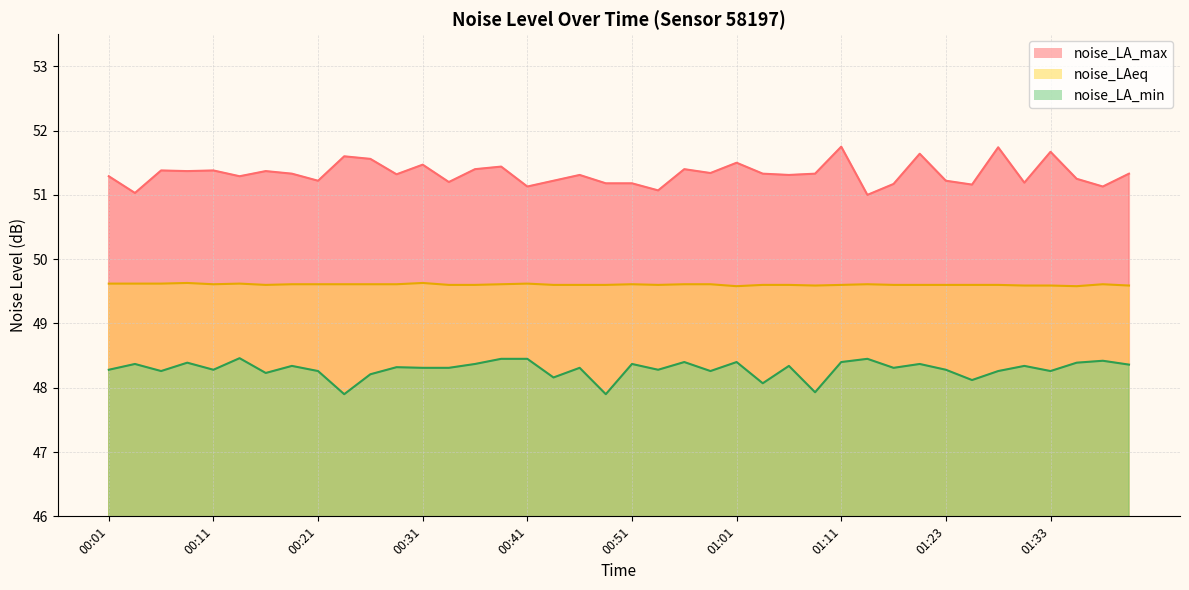

Reading left to right, extract all data points from this chart.

noise_LA_max: 00:01=51.3	00:03=51.0	00:06=51.4	00:08=51.4	00:11=51.4	00:13=51.3	00:16=51.4	00:18=51.3	00:21=51.2	00:23=51.6	00:26=51.6	00:28=51.3	00:31=51.5	00:33=51.2	00:36=51.4	00:38=51.4	00:41=51.1	00:43=51.2	00:46=51.3	00:48=51.2	00:51=51.2	00:53=51.1	00:56=51.4	00:58=51.3	01:01=51.5	01:03=51.3	01:06=51.3	01:08=51.3	01:11=51.8	01:14=51.0	01:17=51.2	01:19=51.6	01:23=51.2	01:25=51.2	01:28=51.7	01:30=51.2	01:33=51.7	01:35=51.2	01:38=51.1	01:41=51.3
noise_LAeq: 00:01=49.6	00:03=49.6	00:06=49.6	00:08=49.6	00:11=49.6	00:13=49.6	00:16=49.6	00:18=49.6	00:21=49.6	00:23=49.6	00:26=49.6	00:28=49.6	00:31=49.6	00:33=49.6	00:36=49.6	00:38=49.6	00:41=49.6	00:43=49.6	00:46=49.6	00:48=49.6	00:51=49.6	00:53=49.6	00:56=49.6	00:58=49.6	01:01=49.6	01:03=49.6	01:06=49.6	01:08=49.6	01:11=49.6	01:14=49.6	01:17=49.6	01:19=49.6	01:23=49.6	01:25=49.6	01:28=49.6	01:30=49.6	01:33=49.6	01:35=49.6	01:38=49.6	01:41=49.6
noise_LA_min: 00:01=48.3	00:03=48.4	00:06=48.3	00:08=48.4	00:11=48.3	00:13=48.5	00:16=48.2	00:18=48.3	00:21=48.3	00:23=47.9	00:26=48.2	00:28=48.3	00:31=48.3	00:33=48.3	00:36=48.4	00:38=48.5	00:41=48.5	00:43=48.2	00:46=48.3	00:48=47.9	00:51=48.4	00:53=48.3	00:56=48.4	00:58=48.3	01:01=48.4	01:03=48.1	01:06=48.3	01:08=47.9	01:11=48.4	01:14=48.5	01:17=48.3	01:19=48.4	01:23=48.3	01:25=48.1	01:28=48.3	01:30=48.3	01:33=48.3	01:35=48.4	01:38=48.4	01:41=48.4